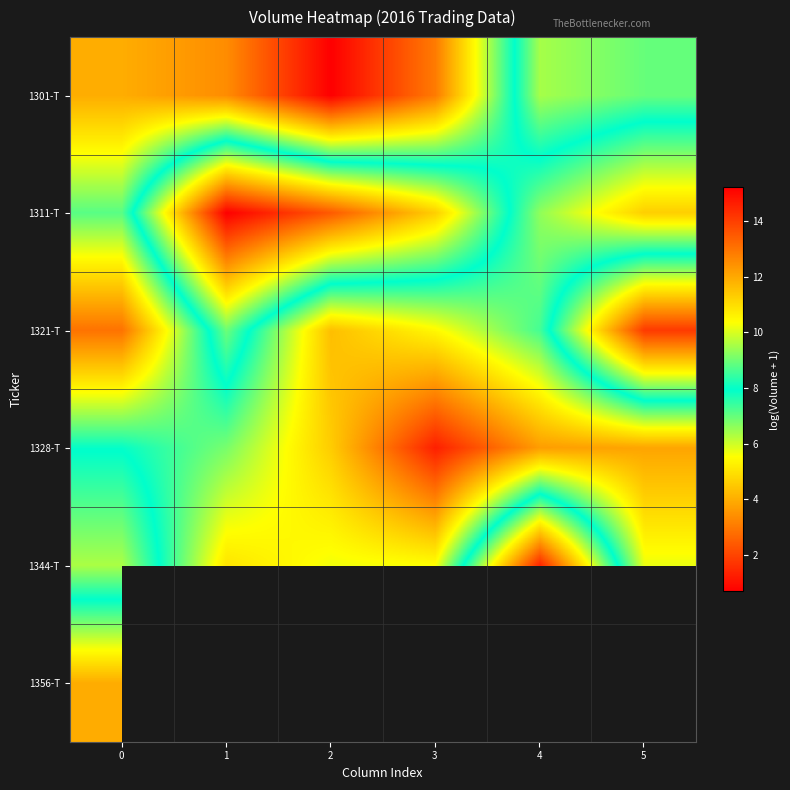

Which category has the highest value across all series?

2